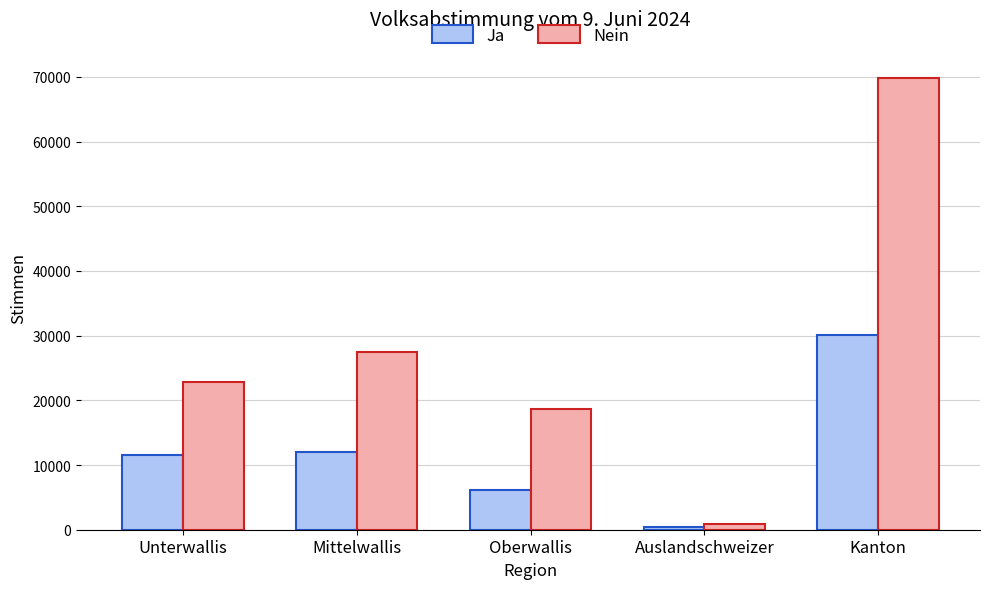

Rank the series by their maximum value, from lowest to highest.

Ja, Nein